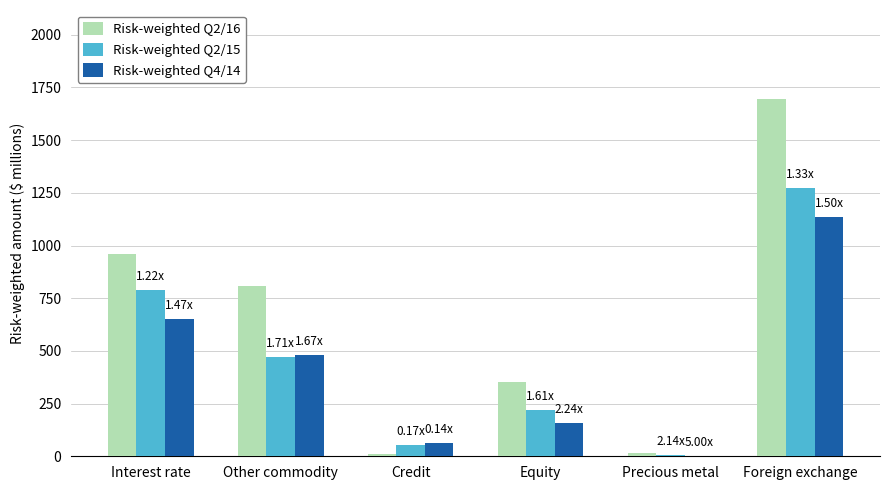

Between Interest rate and Foreign exchange, which series saw the biggest shift?

Risk-weighted Q2/16